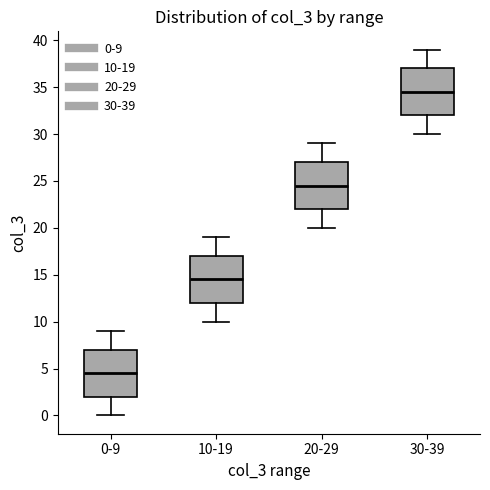

Which box's median line is the highest?

30-39